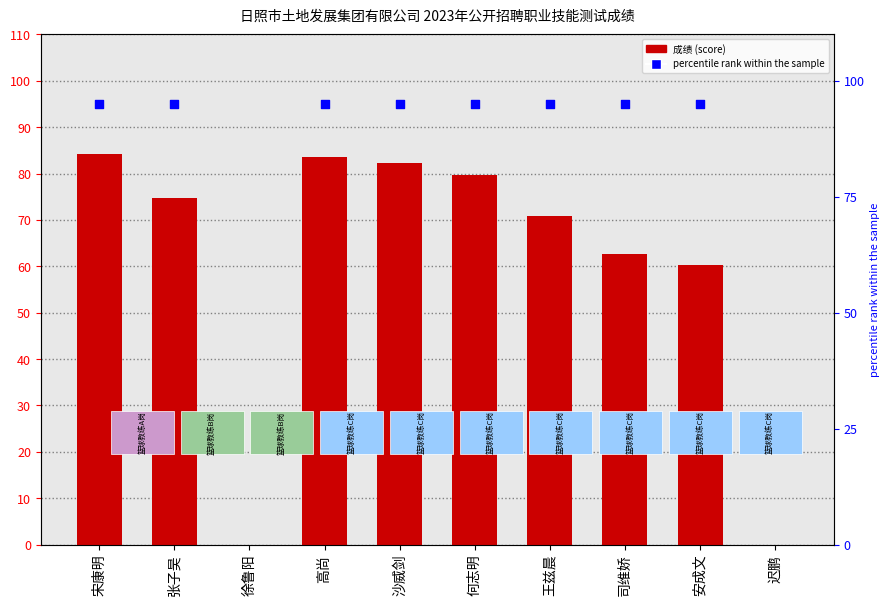

What is the change in value from 王兹晨 to 安成文?

-10.8